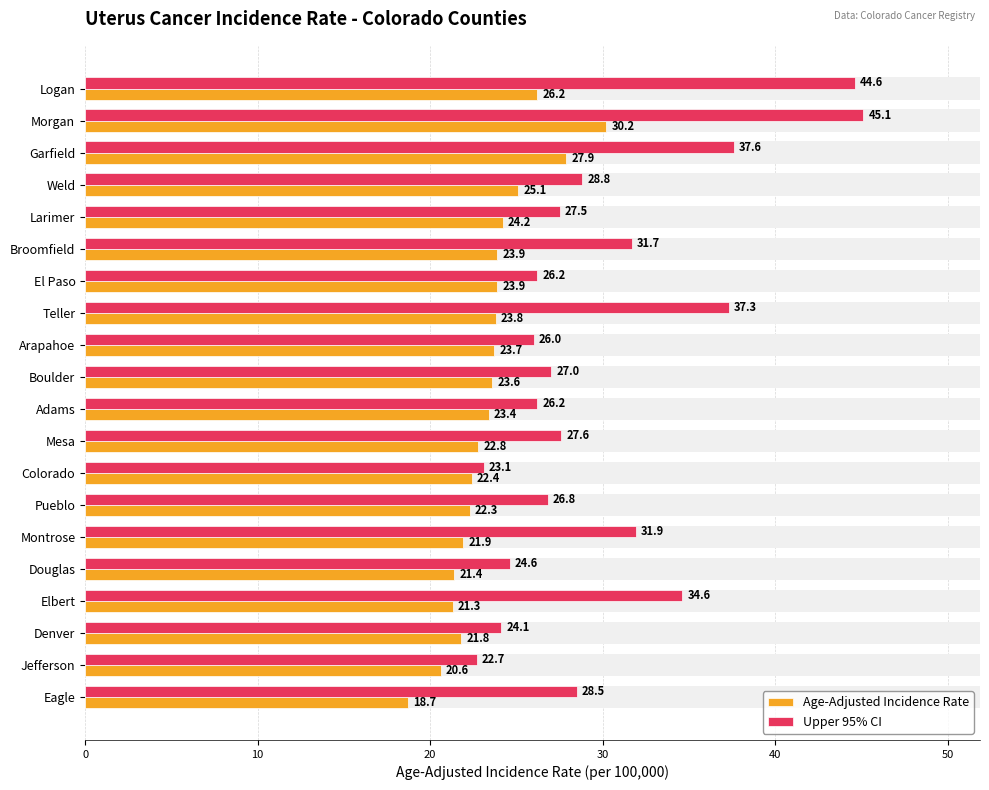

How many bars are there in total?

40